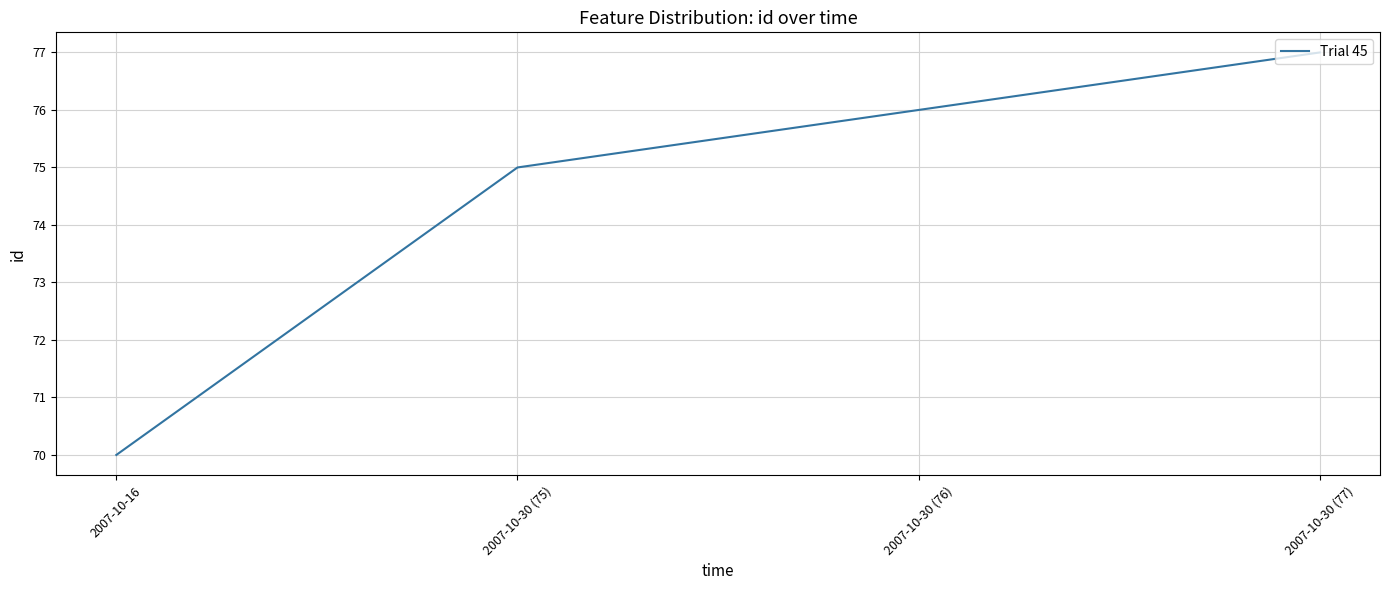

List the labels in order of value, smallest first.

2007-10-16, 2007-10-30 (75), 2007-10-30 (76), 2007-10-30 (77)